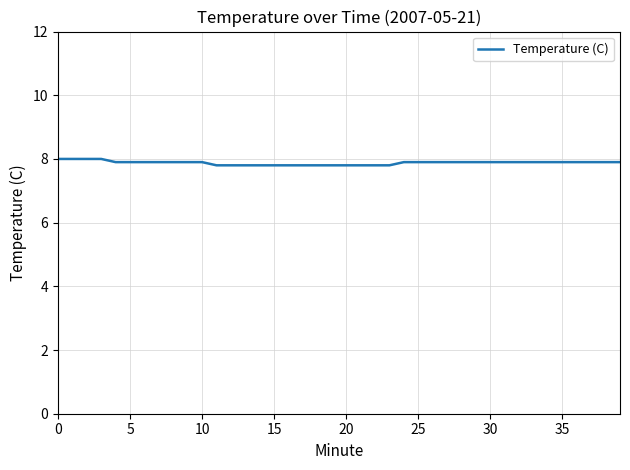

What is the greatest value displayed?

8.0